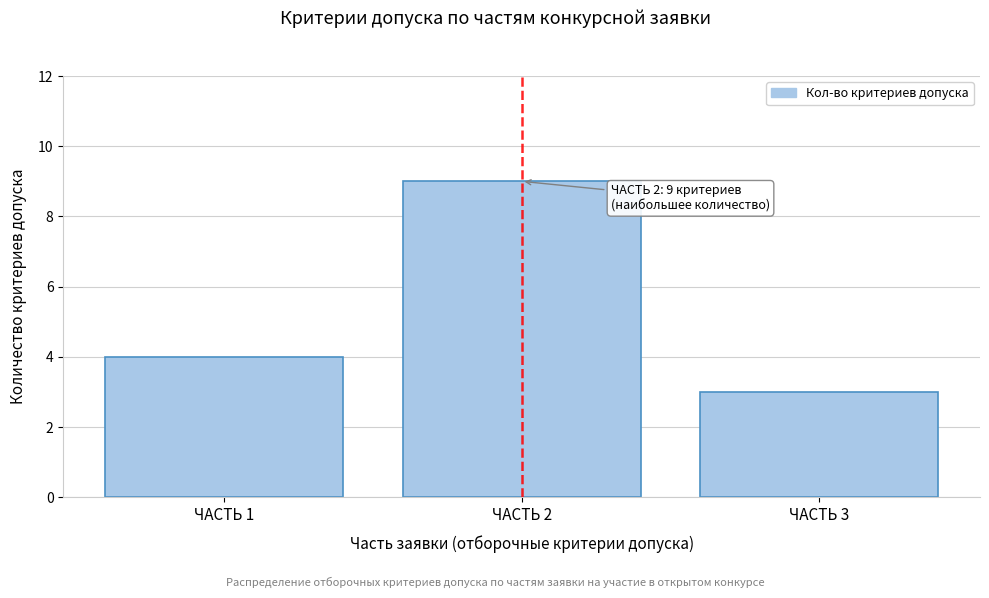

Reading right to left, extract all data points from this chart.

ЧАСТЬ 3=3	ЧАСТЬ 2=9	ЧАСТЬ 1=4